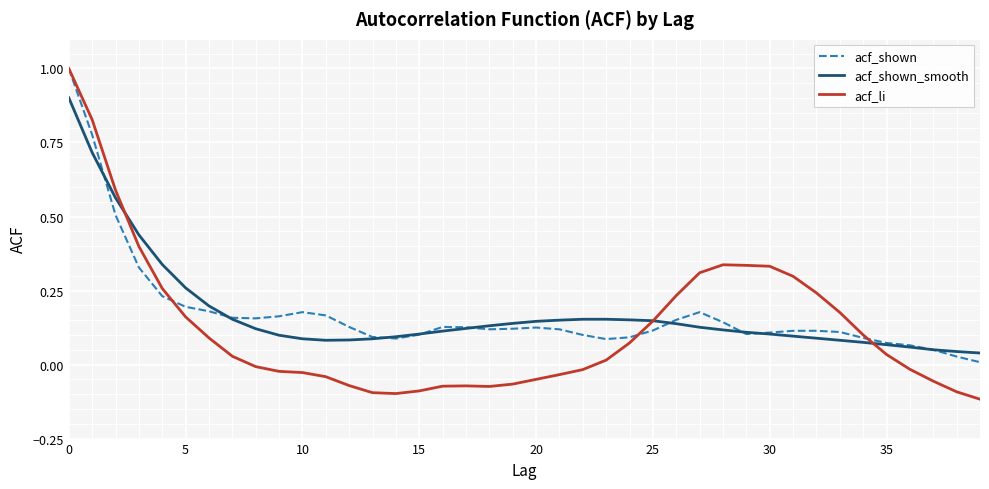

What is the maximum value for acf_shown?

1.0